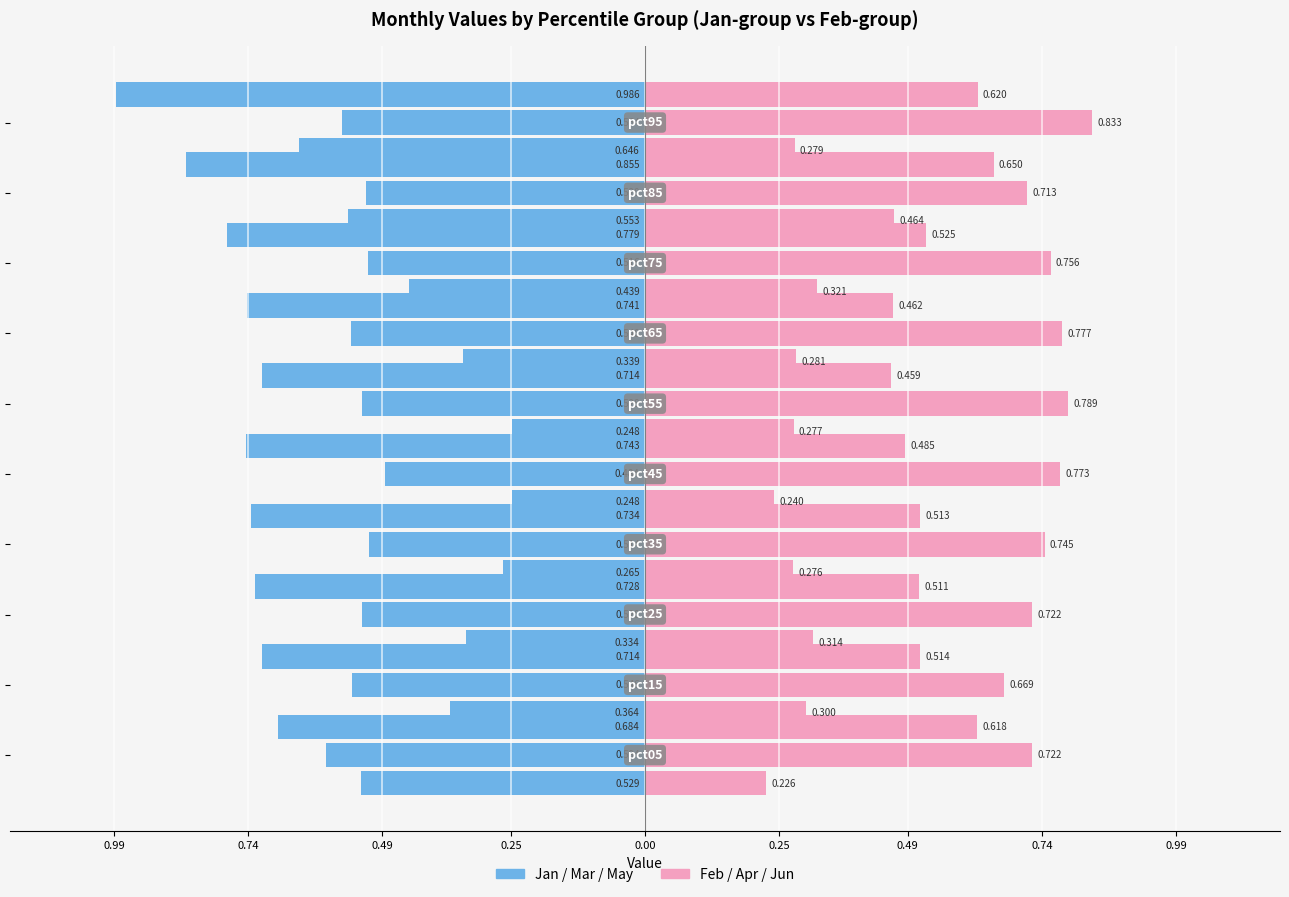

What is the label of the 1st bar from the left?

0.99